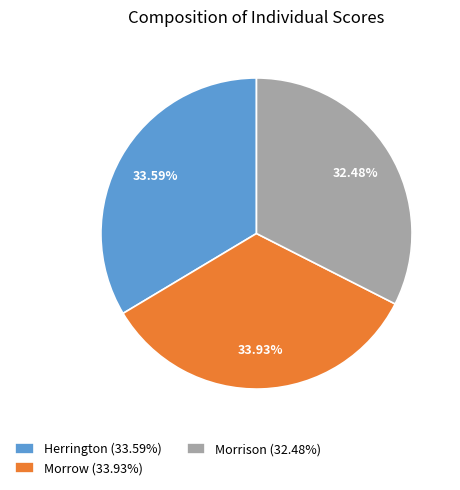

Is the sum of Morrow (33.93%) and Morrison (32.48%) greater than half?

Yes